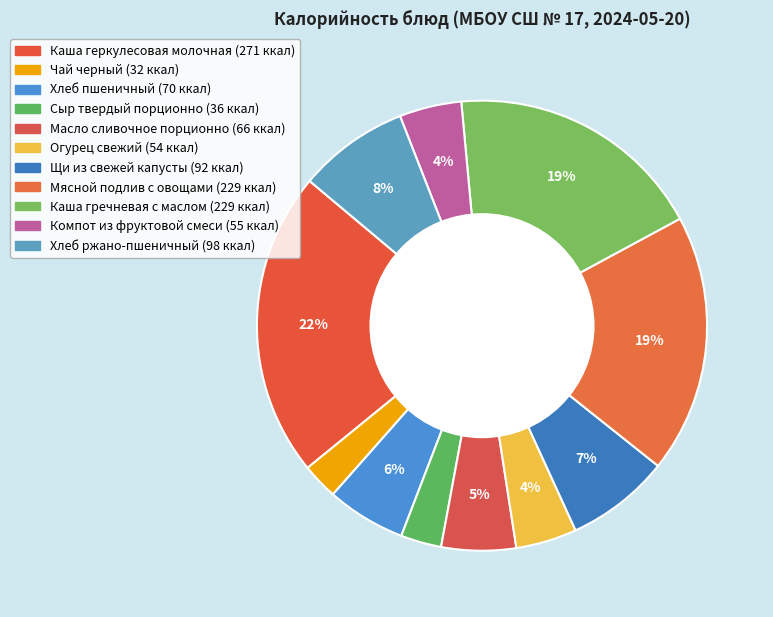

To the nearest percent, what is the combined percentage of Хлеб ржано-пшеничный and Чай черный?

11%